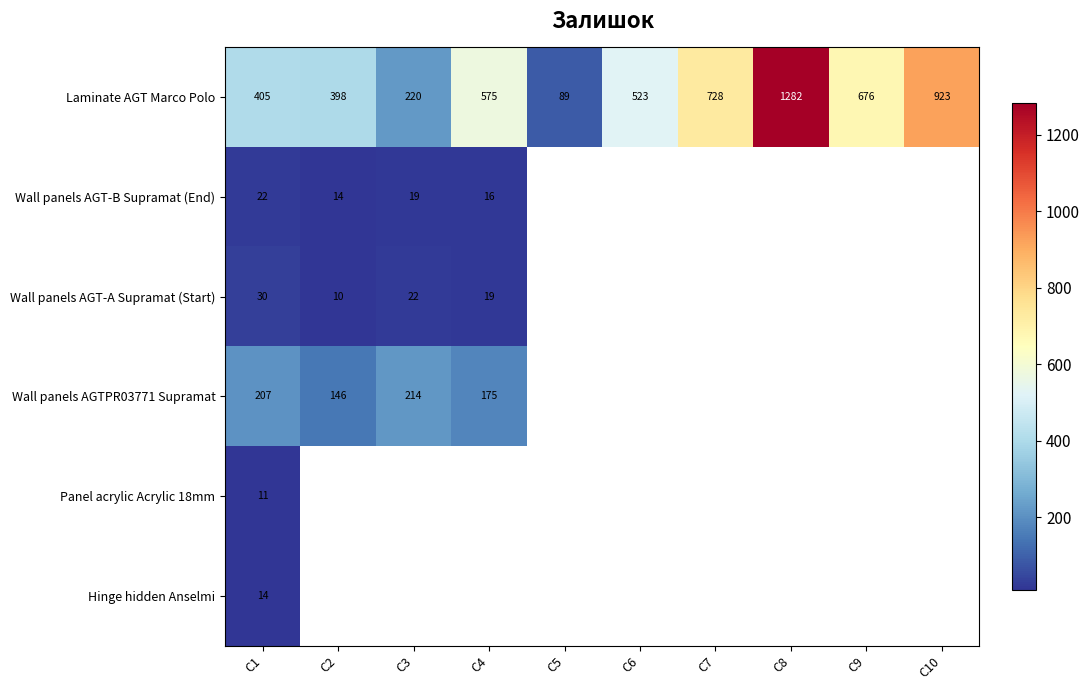

Is it true that Laminate AGT Marco Polo equals 728 at C7?

True